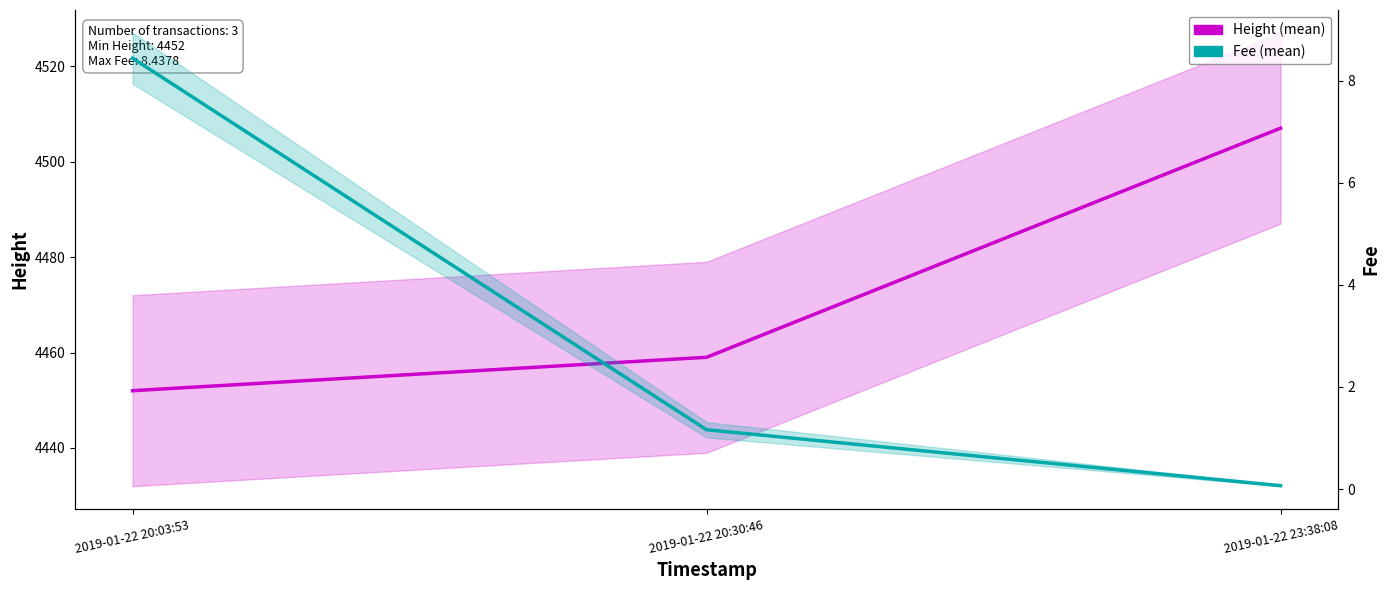

What is the spread (max minus min) of values at 2019-01-22 20:30:46?

4457.8